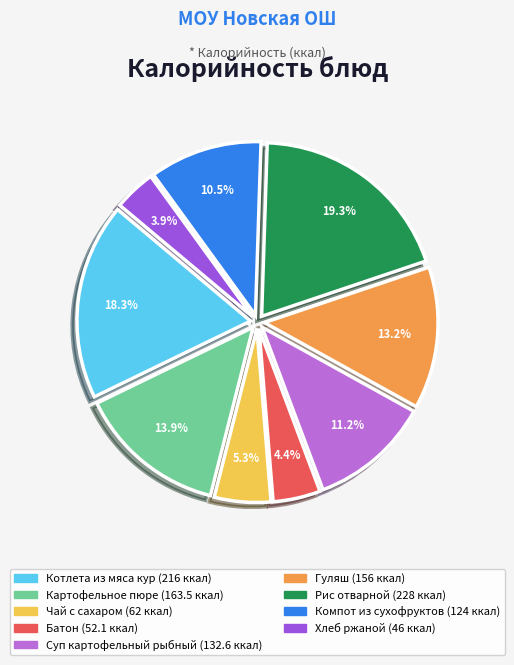

Is there any slice that represents more than half of the pie?

No